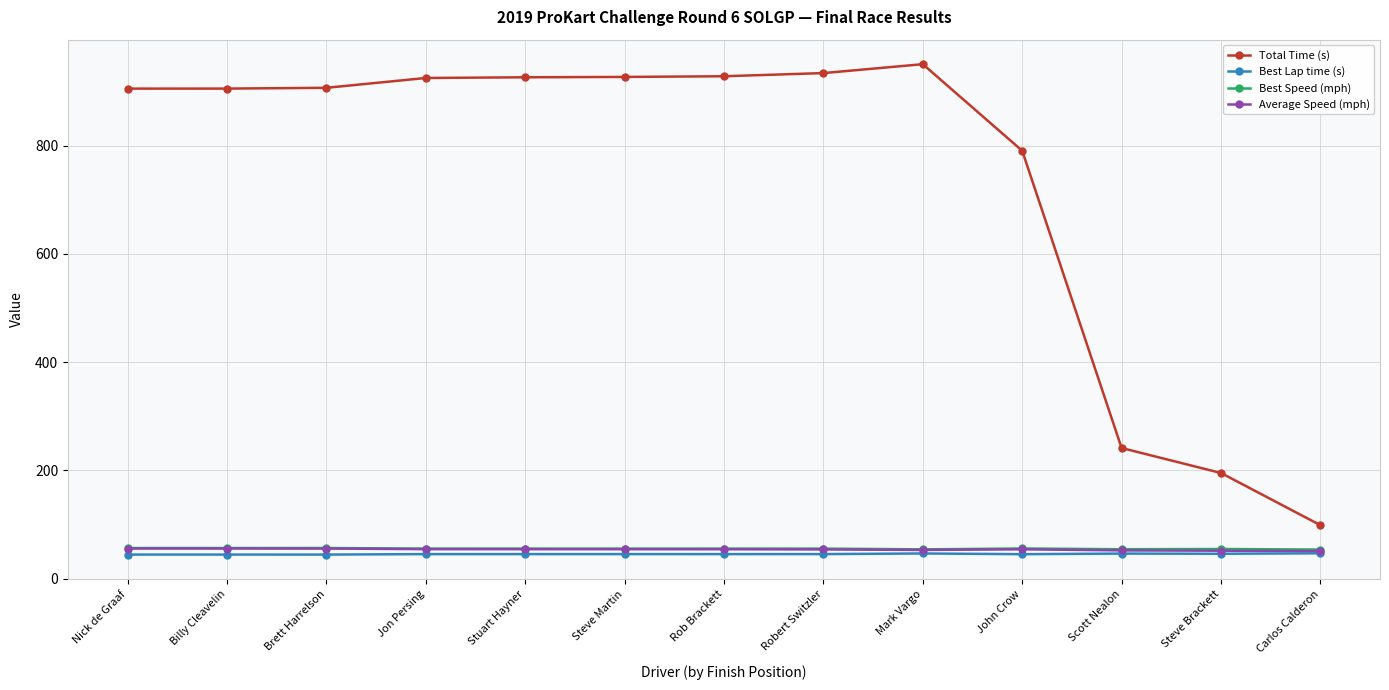

True or false: Best Lap time (s) has more than 1 interior local peaks.

True